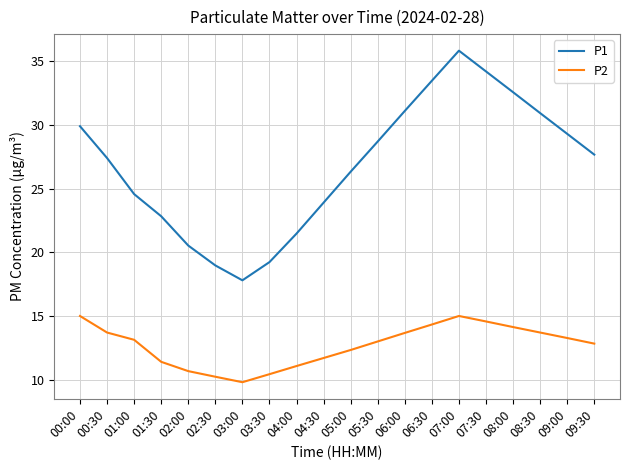

Where is the first local minimum for P1?

03:00